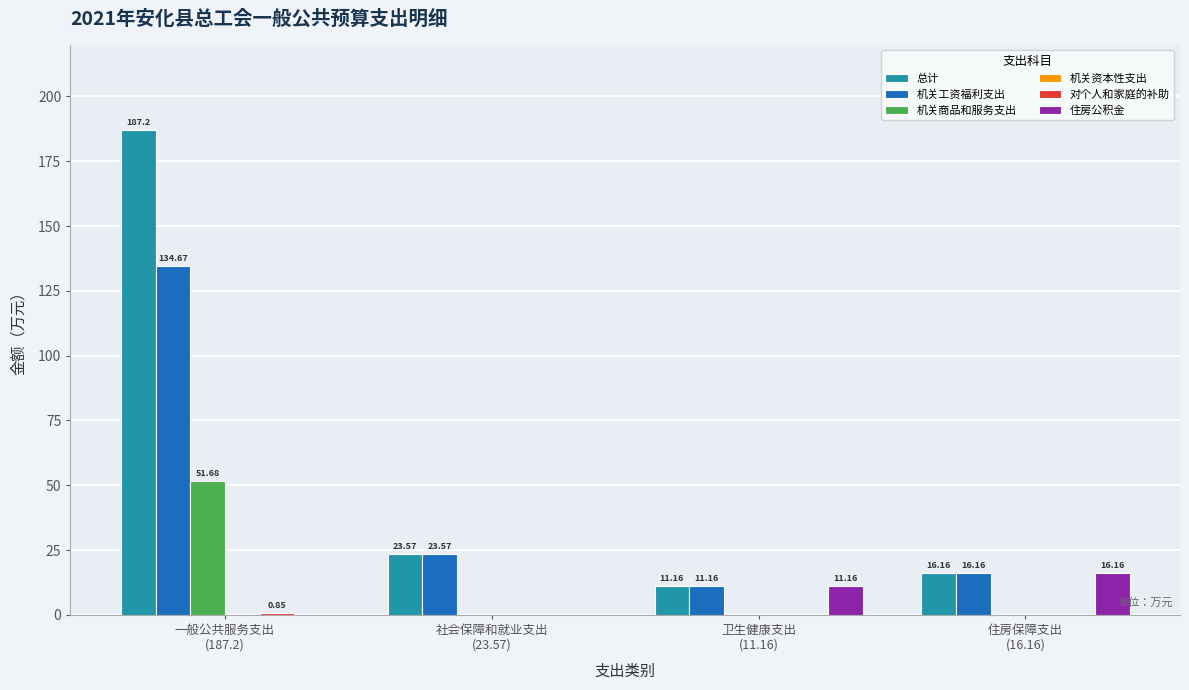

What is the total value across all series at 社会保障和就业支出
(23.57)?

47.1